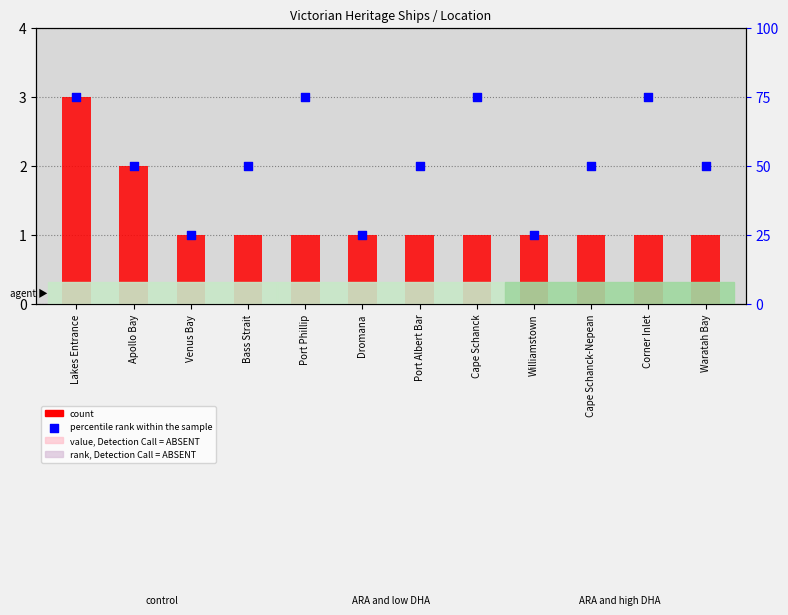

Which series contains the lowest Y value?

count